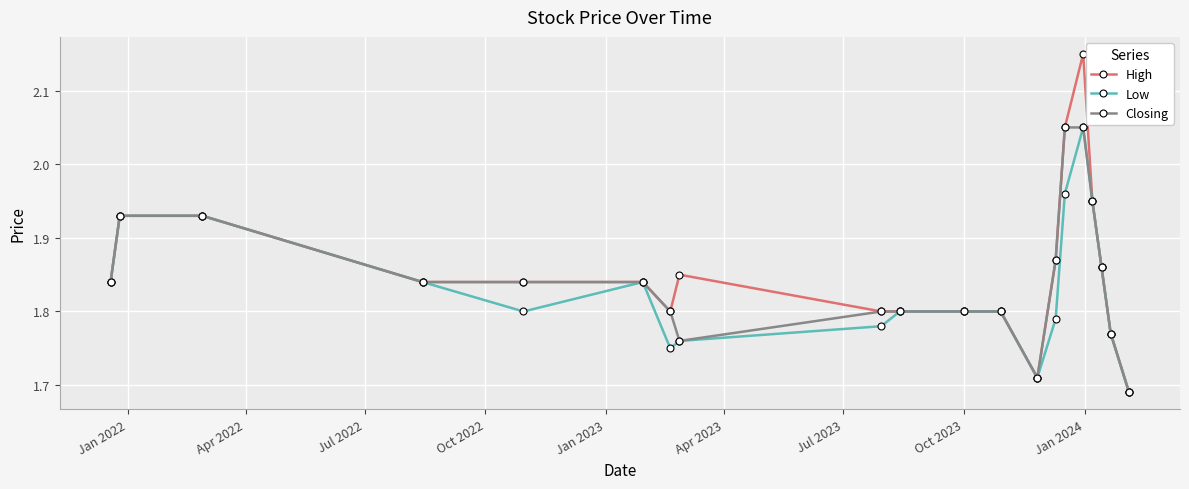

Does the chart have visible grid lines?

Yes